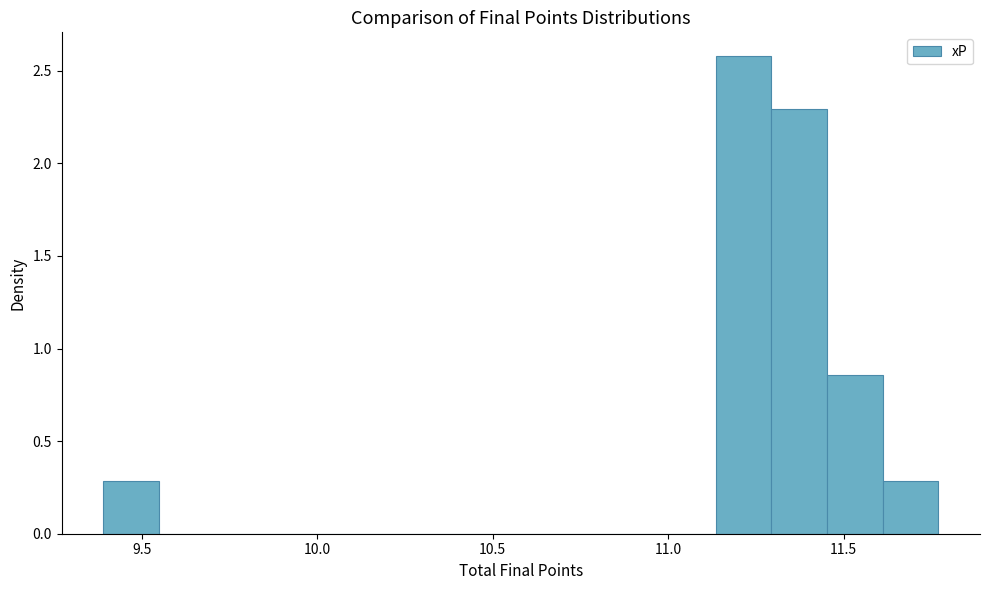

Read against the x-axis, roughly where is the centre of the tallest bar?

11.20